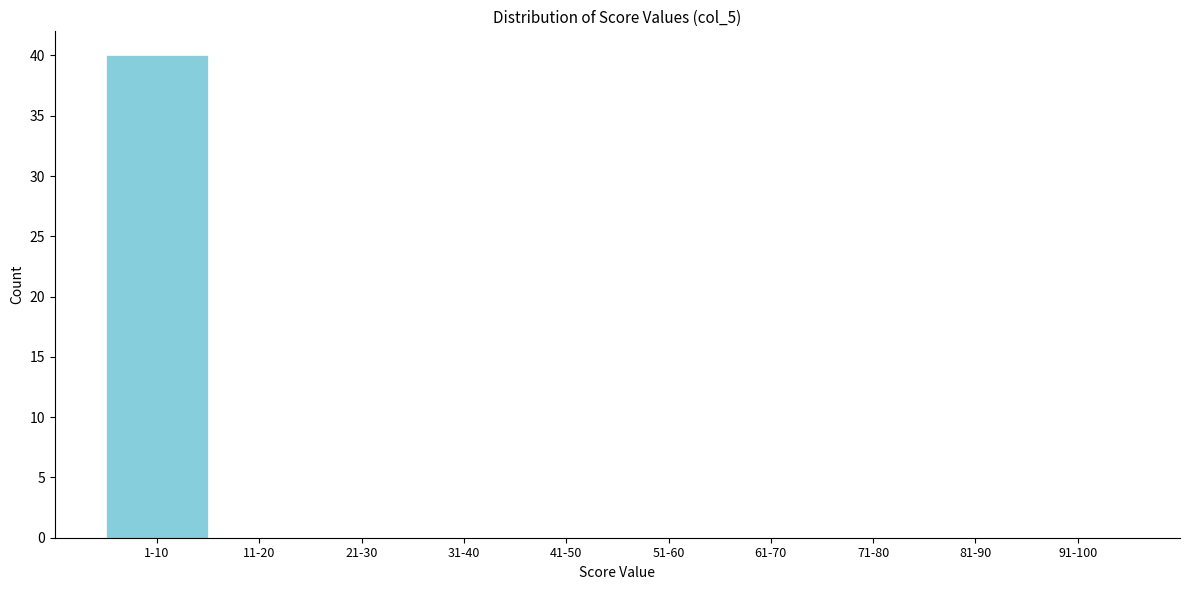

Reading right to left, what are all the values shown in this chart?

91-100=0	81-90=0	71-80=0	61-70=0	51-60=0	41-50=0	31-40=0	21-30=0	11-20=0	1-10=40